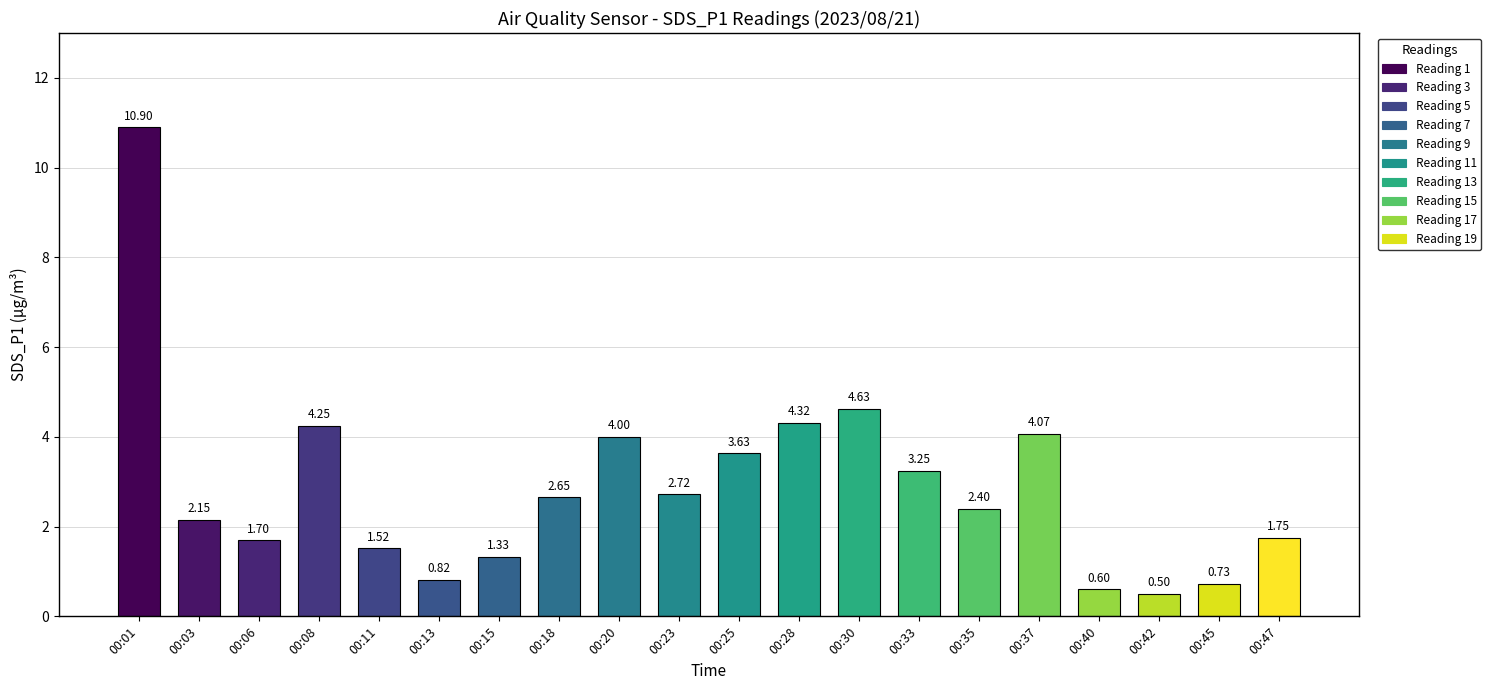

What is the greatest value displayed?

10.9